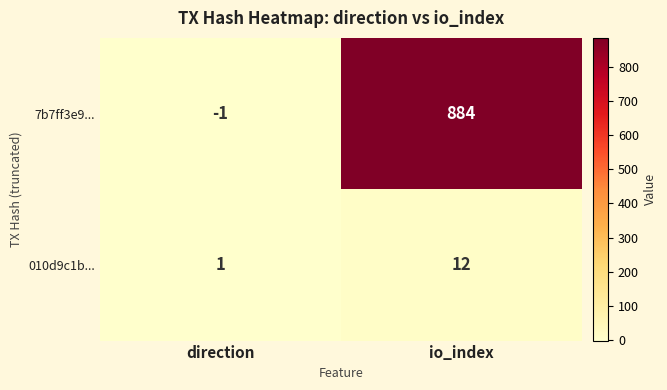

Which label corresponds to the smallest value in the chart?

direction